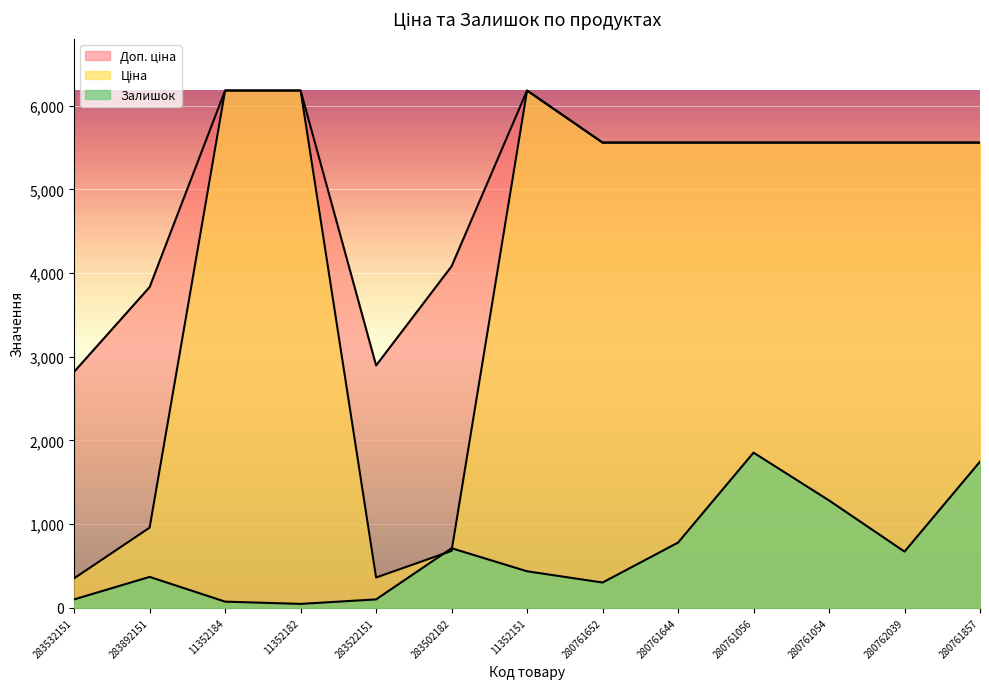

Reading left to right, list all the values displayed in this chart.

Ціна: 283532151=352.6	283892151=958.4	11352184=6182.6	11352182=6182.6	283522151=362.1	283502182=680.4	11352151=6182.6	280761652=5560.3	280761644=5560.3	280761056=5560.3	280761054=5560.3	280762039=5560.3	280761857=5560.3
Доп. ціна: 283532151=2821.2	283892151=3833.8	11352184=6182.6	11352182=6182.6	283522151=2896.6	283502182=4082.3	11352151=6182.6	280761652=5560.3	280761644=5560.3	280761056=5560.3	280761054=5560.3	280762039=5560.3	280761857=5560.3
Залишок: 283532151=100.8	283892151=369.6	11352184=73.9	11352182=47.0	283522151=100.8	283502182=712.3	11352151=436.8	280761652=302.4	280761644=779.5	280761056=1854.8	280761054=1283.6	280762039=672.0	280761857=1747.2